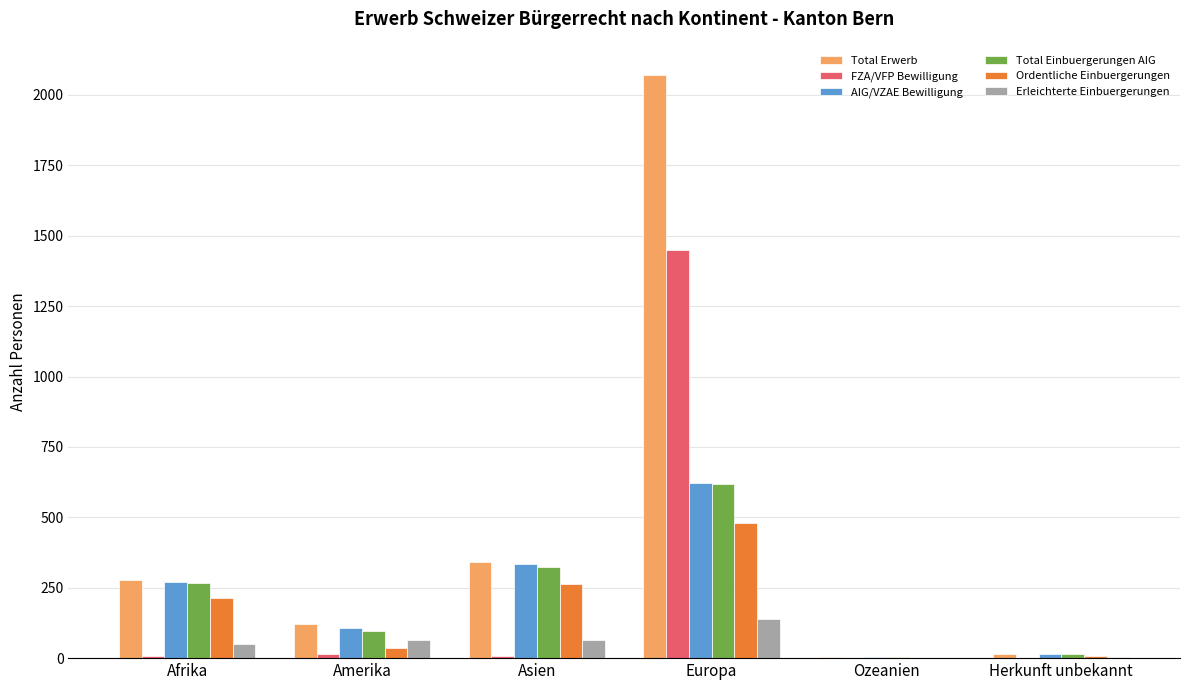

Between Asien and Ozeanien, which series saw the biggest shift?

Total Erwerb